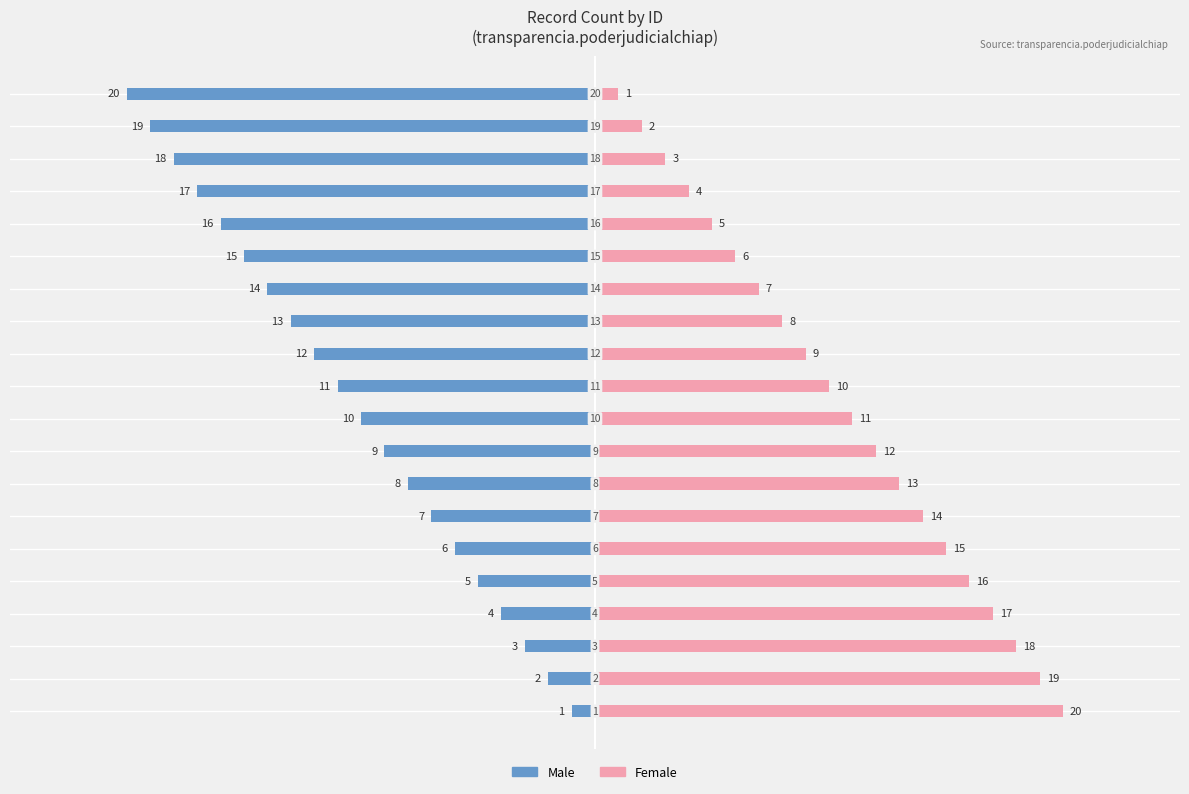

What are all the series names shown in the legend?

Male, Female